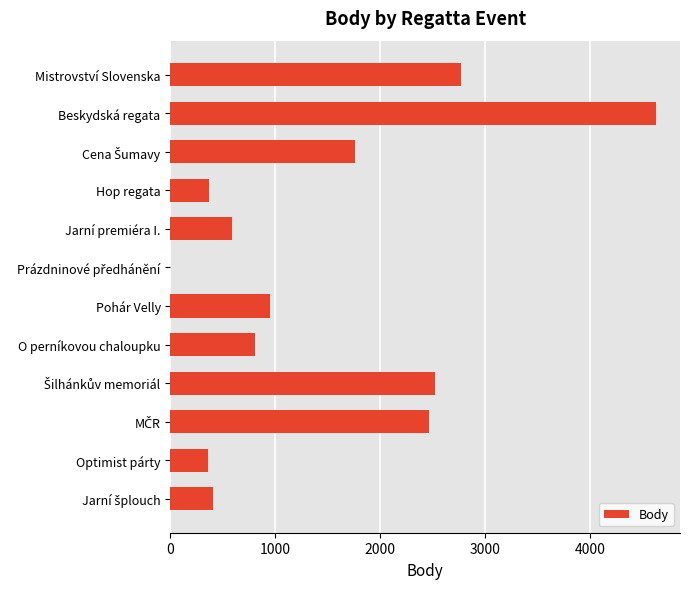

How many values are above zero?

11